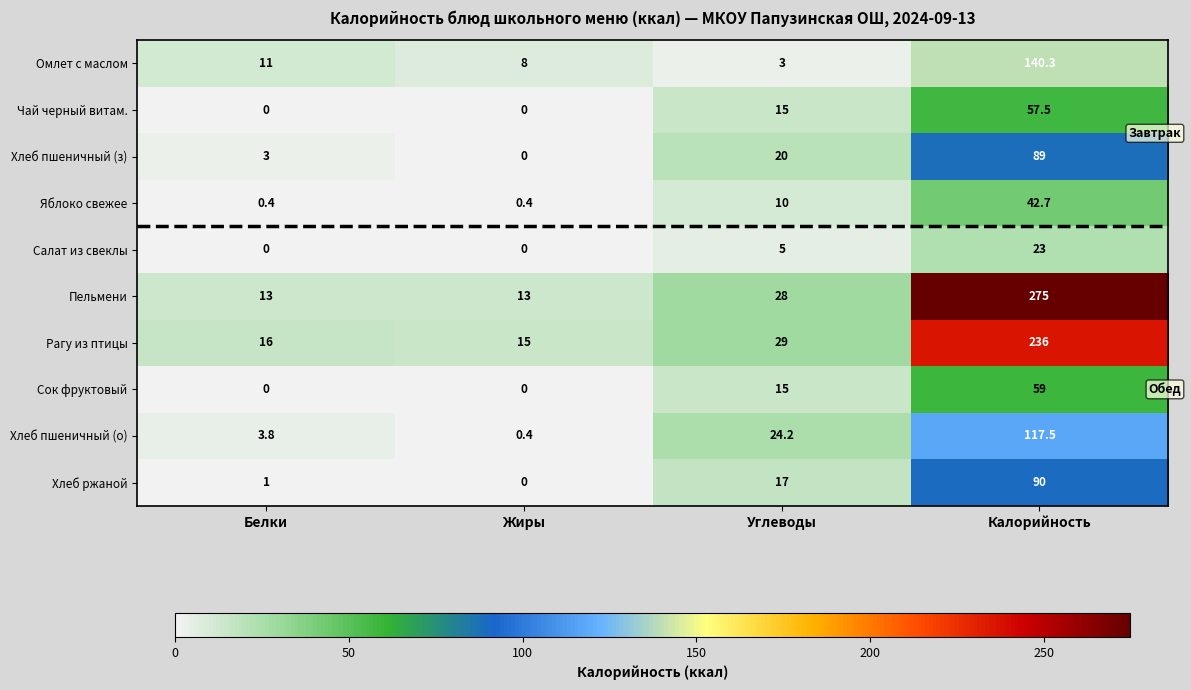

How many distinct data groups are displayed?

10